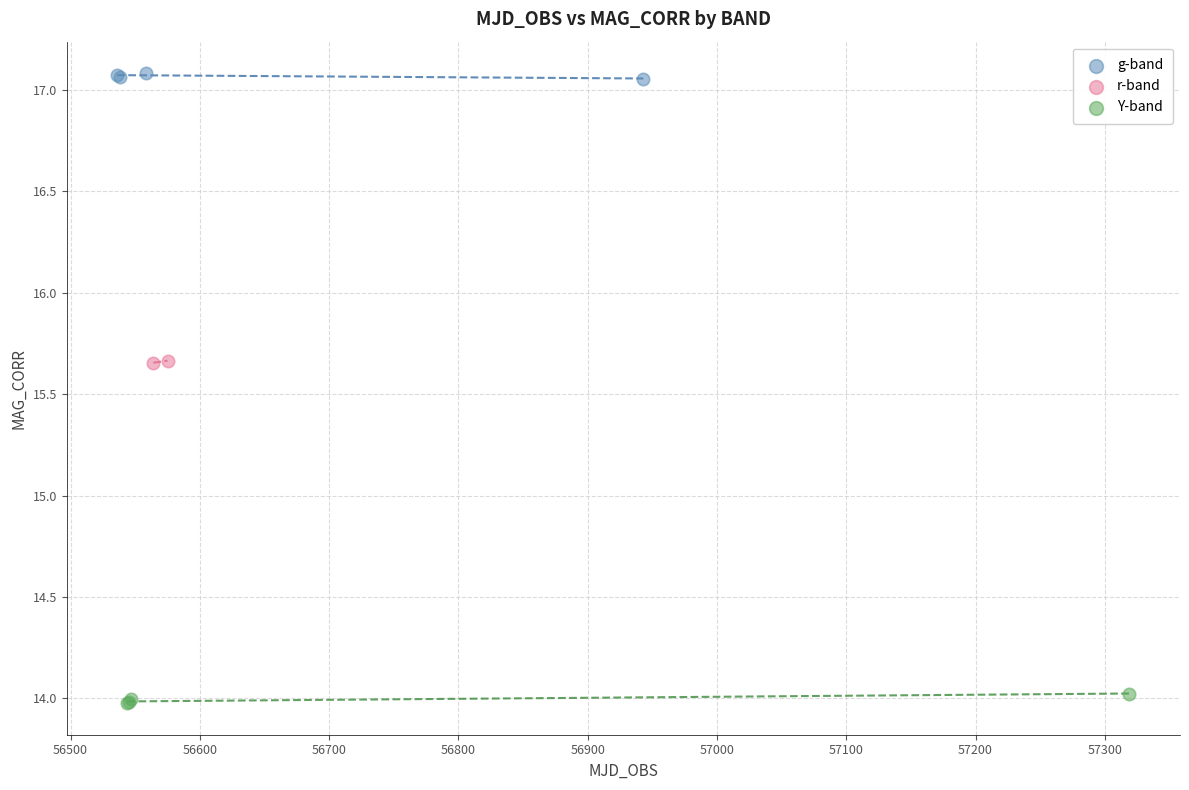

What are all the series names shown in the legend?

g-band, r-band, Y-band